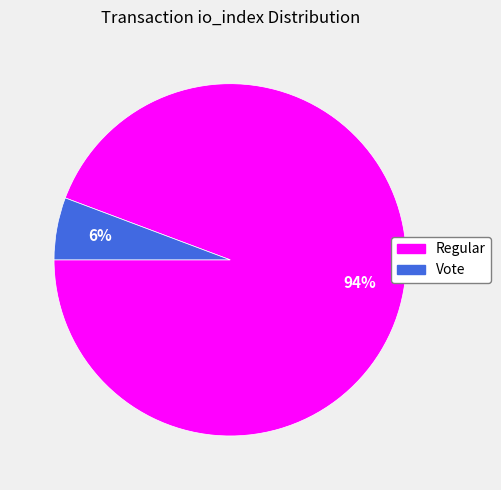

To the nearest percent, what is the average slice percentage?

50%